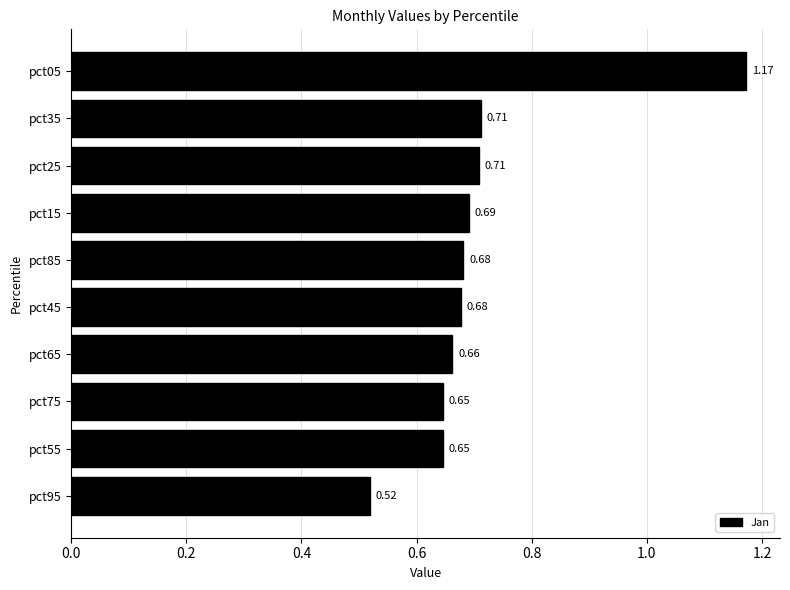

What is the sum of all values?

7.1